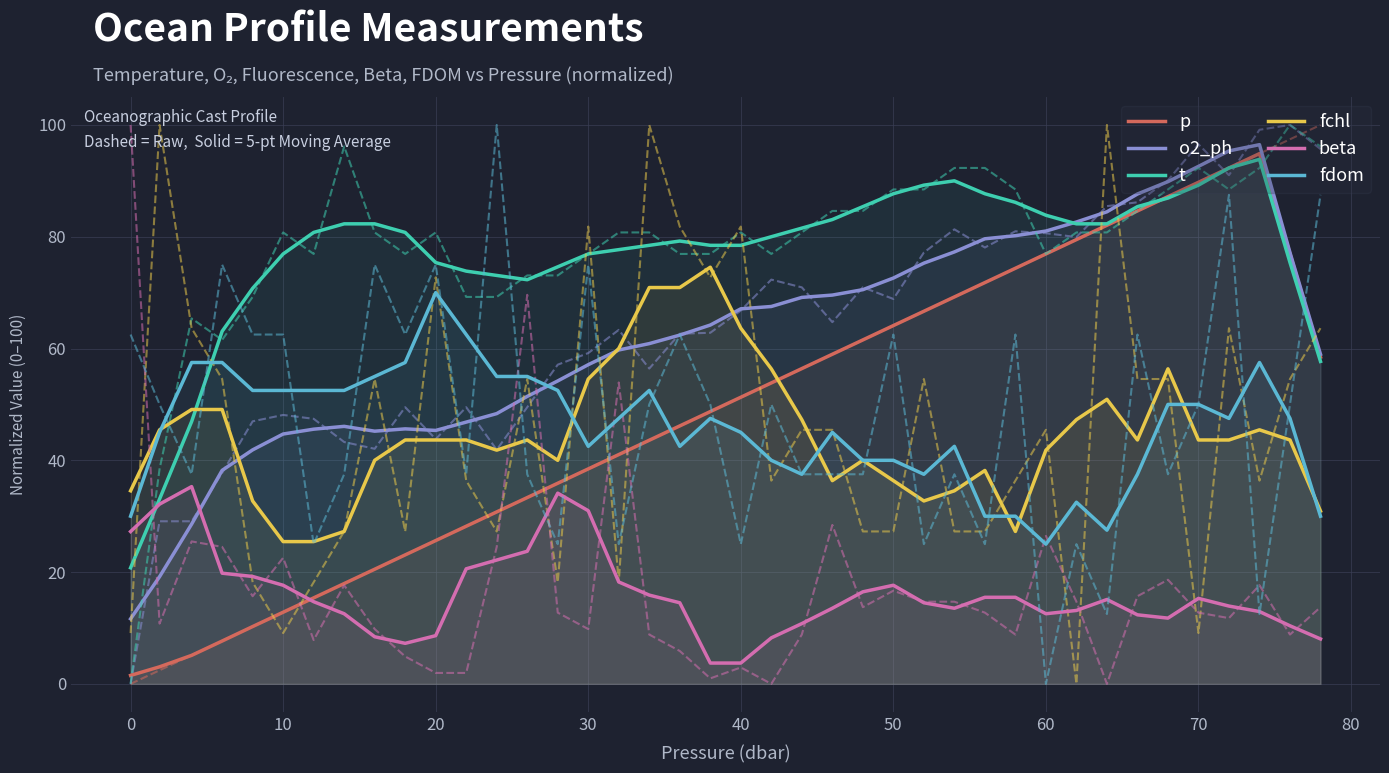

Does the chart display data point markers on the line(s)?

No